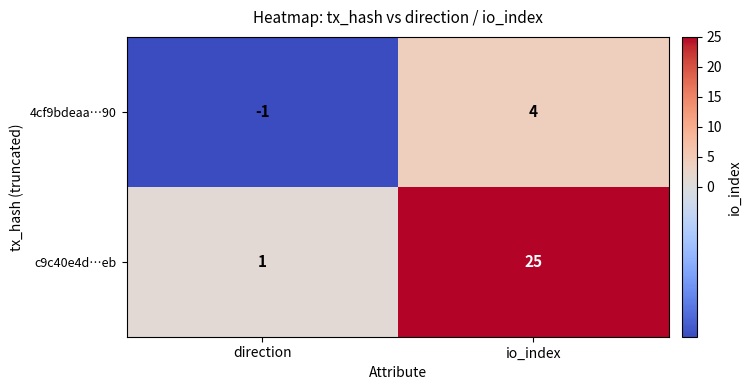

Which series changed the most between direction and io_index?

c9c40e4d…eb